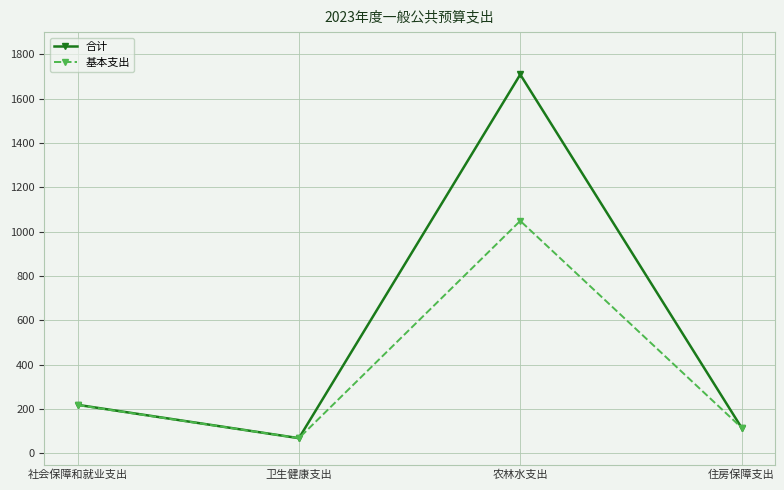

At which label does 基本支出 first exceed 218?

社会保障和就业支出